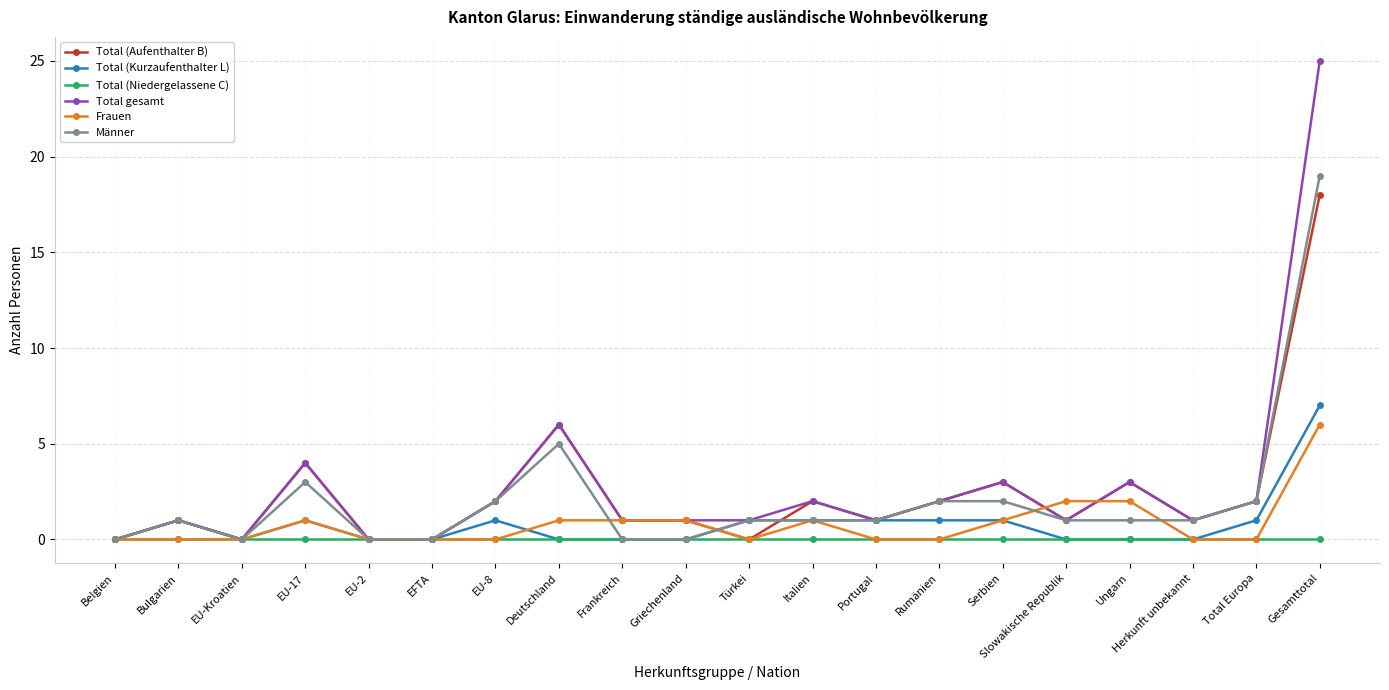

Does the chart have visible grid lines?

Yes